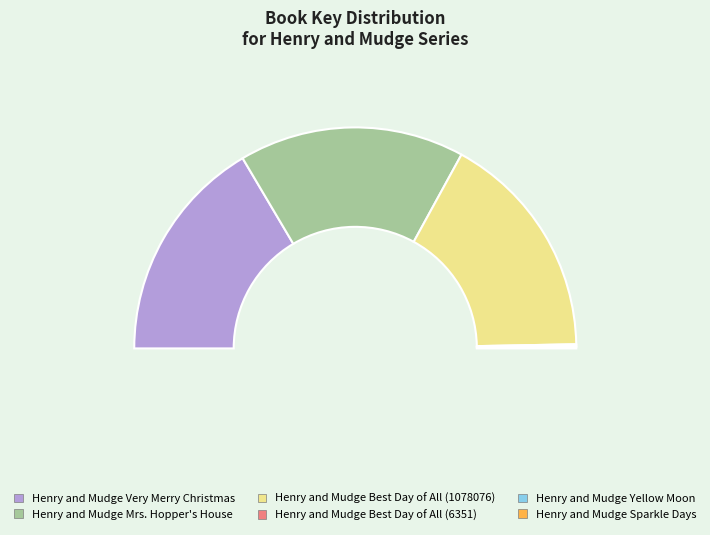

Rank the categories by value from highest to lowest.

Henry and Mudge Best Day of All (1078076), Henry and Mudge Very Merry Christmas, Henry and Mudge Mrs. Hopper's House, Henry and Mudge Sparkle Days, Henry and Mudge Best Day of All (6351), Henry and Mudge Yellow Moon